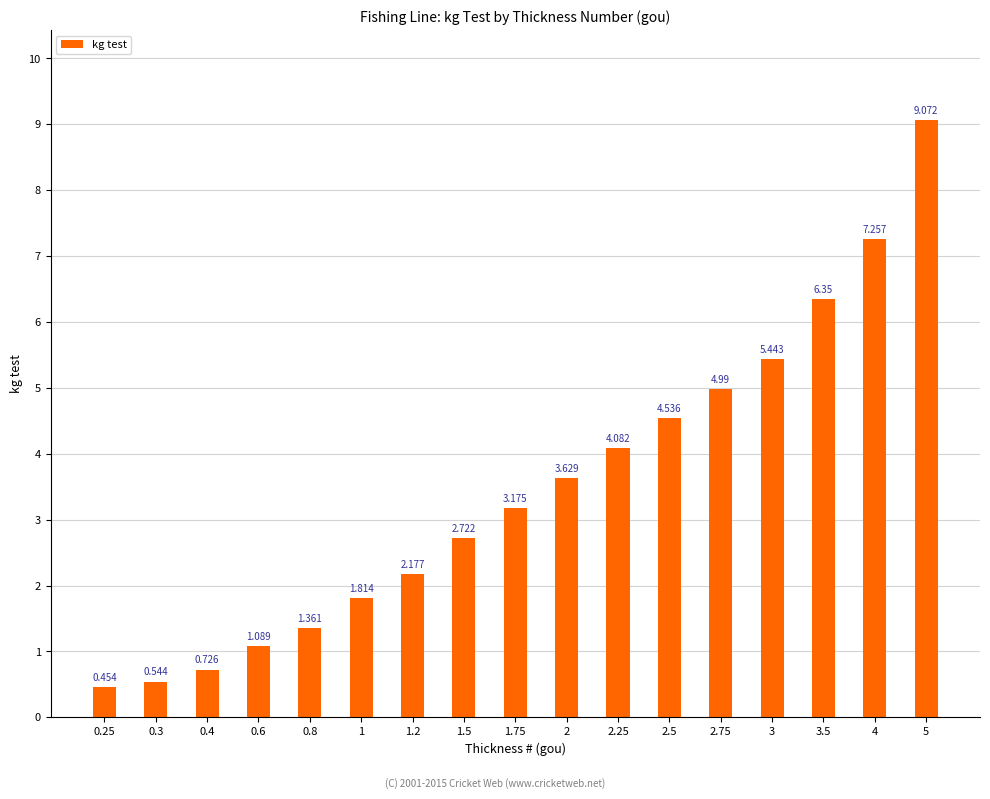

What is the difference between the maximum and minimum values?

8.6